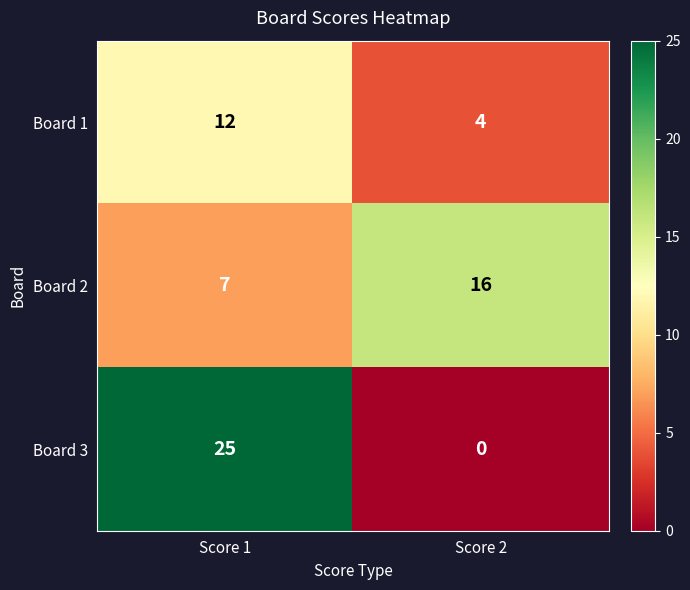

What is the spread (max minus min) of values at Score 2?

16